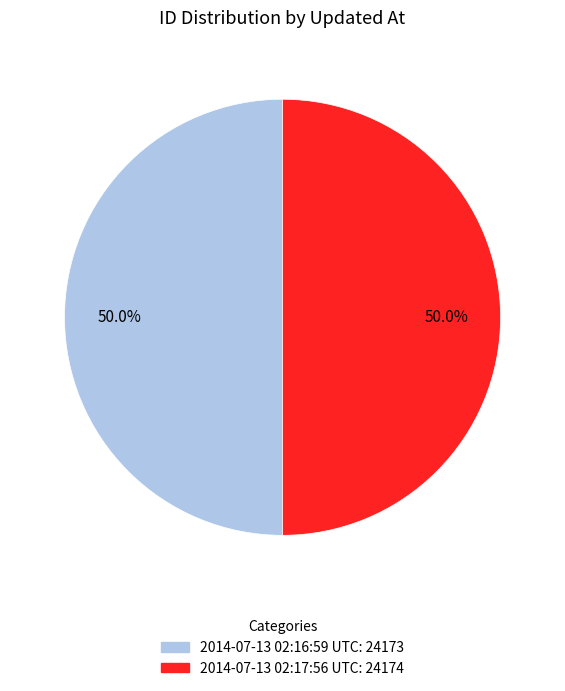

How many slices are in this pie chart?

2